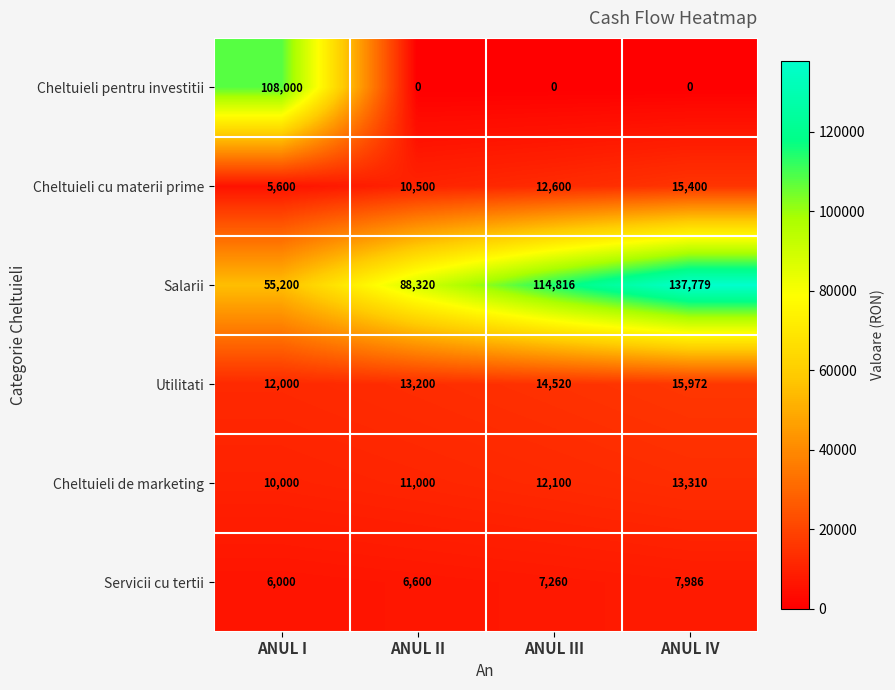

Reading left to right, what are all the values shown in this chart?

Cheltuieli pentru investitii: 108000	0	0	0
Cheltuieli cu materii prime: 5600	10500	12600	15400
Salarii: 55200	88320	114816	137779
Utilitati: 12000	13200	14520	15972
Cheltuieli de marketing: 10000	11000	12100	13310
Servicii cu tertii: 6000	6600	7260	7986